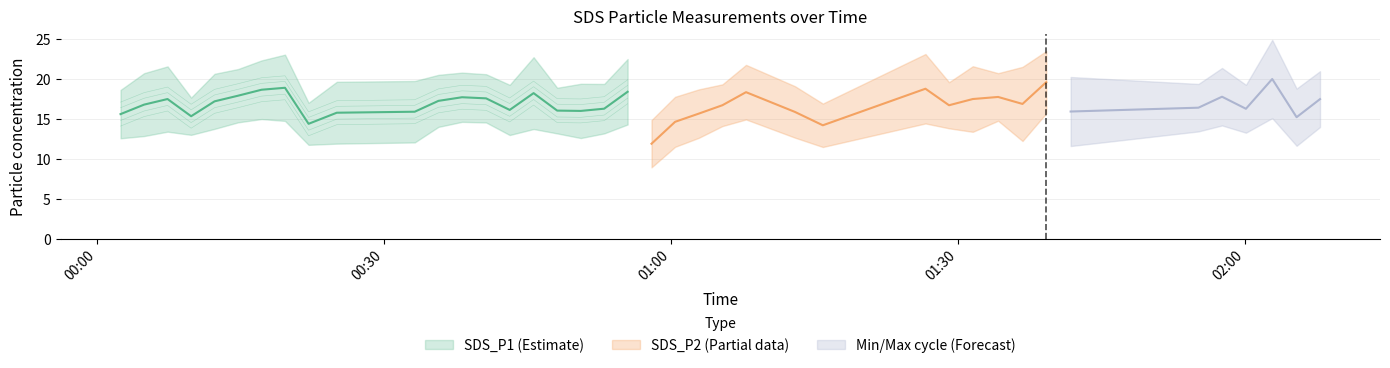

What is the label of the 18th point from the left?

2022/01/12 00:50:33